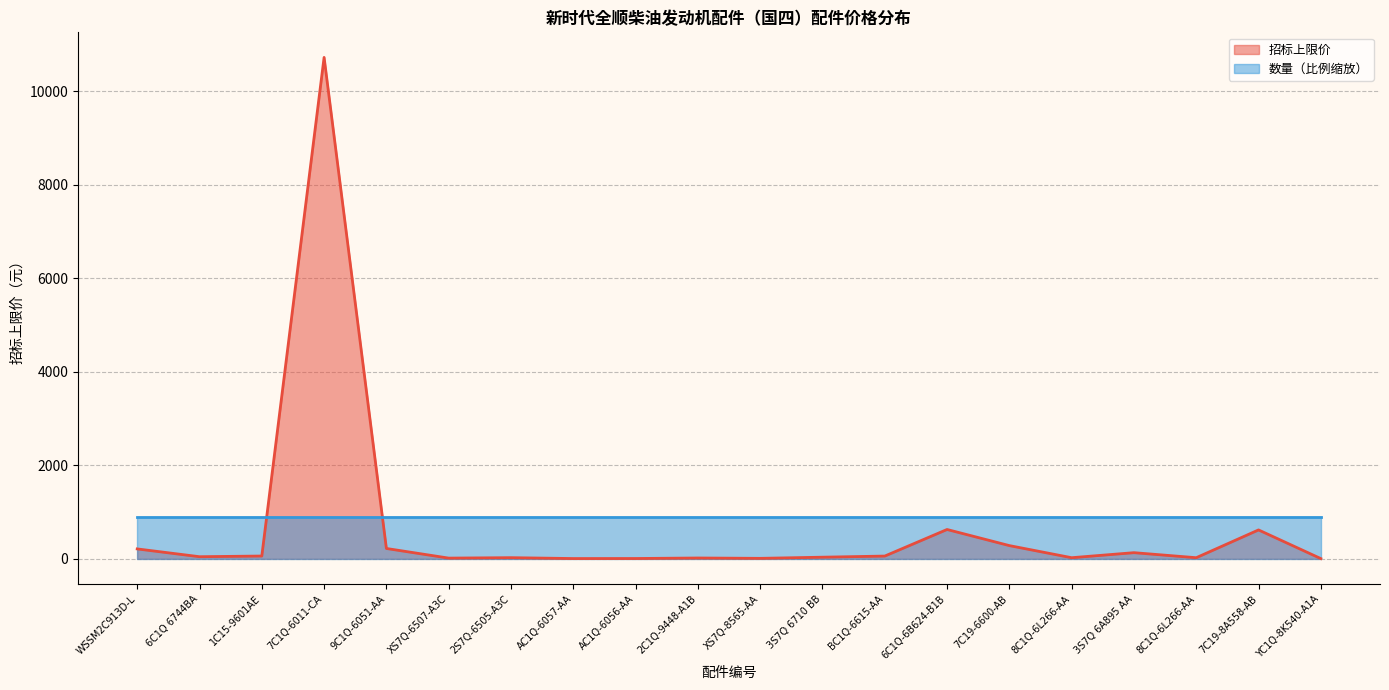

List the series in order of their peak value, highest first.

招标上限价_line, 数量（比例缩放）_line